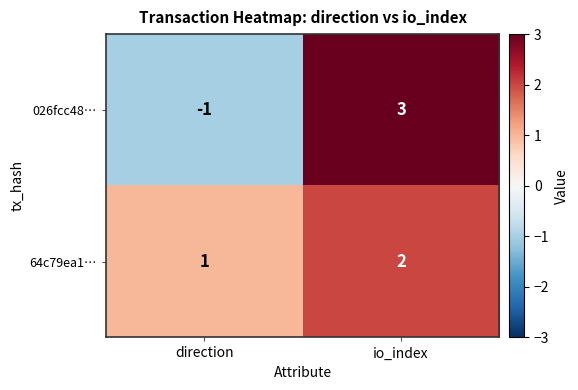

Which category has the lowest value across all series?

direction